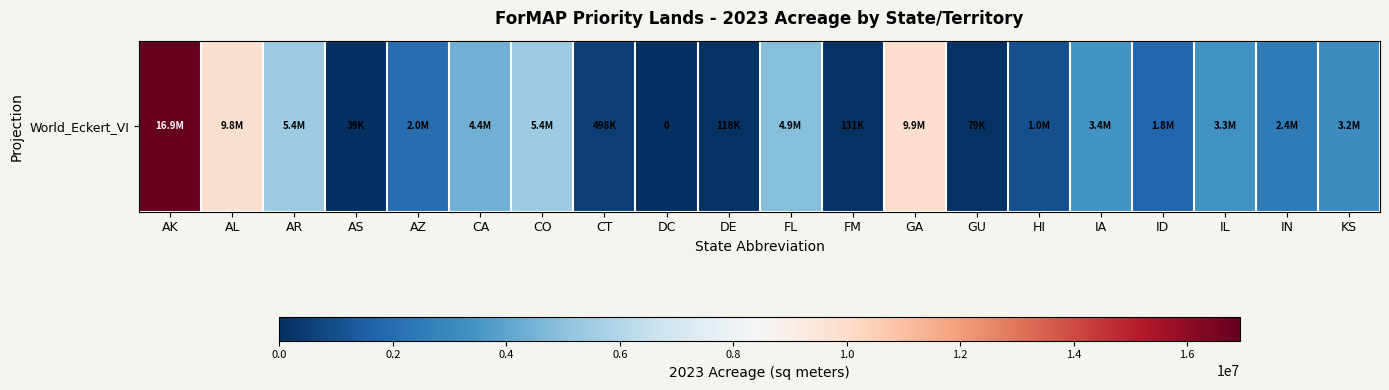

Where is the data nearest to the value 8462339?

AL